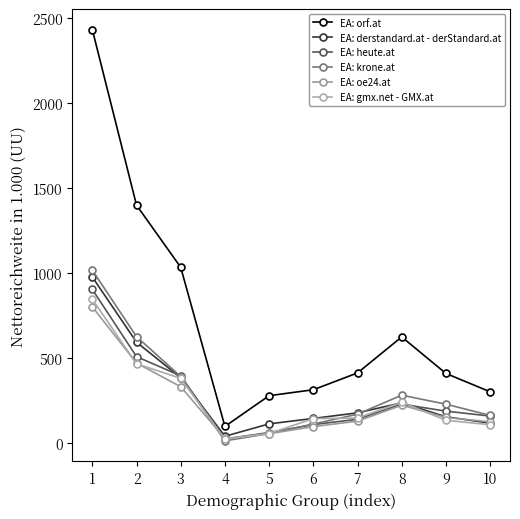

At how many categories does at least one series exceed 25?

10